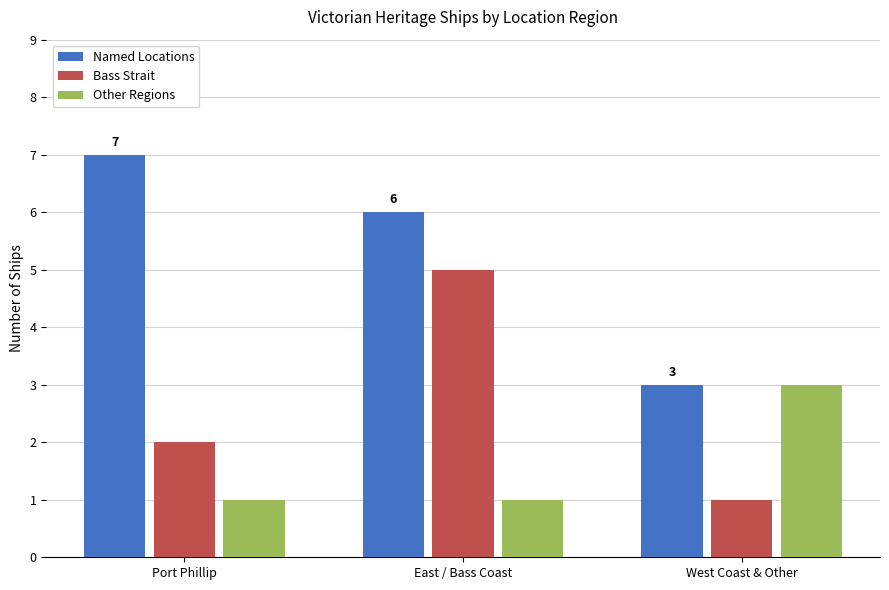

Between East / Bass Coast and West Coast & Other, which series saw the biggest shift?

Bass Strait